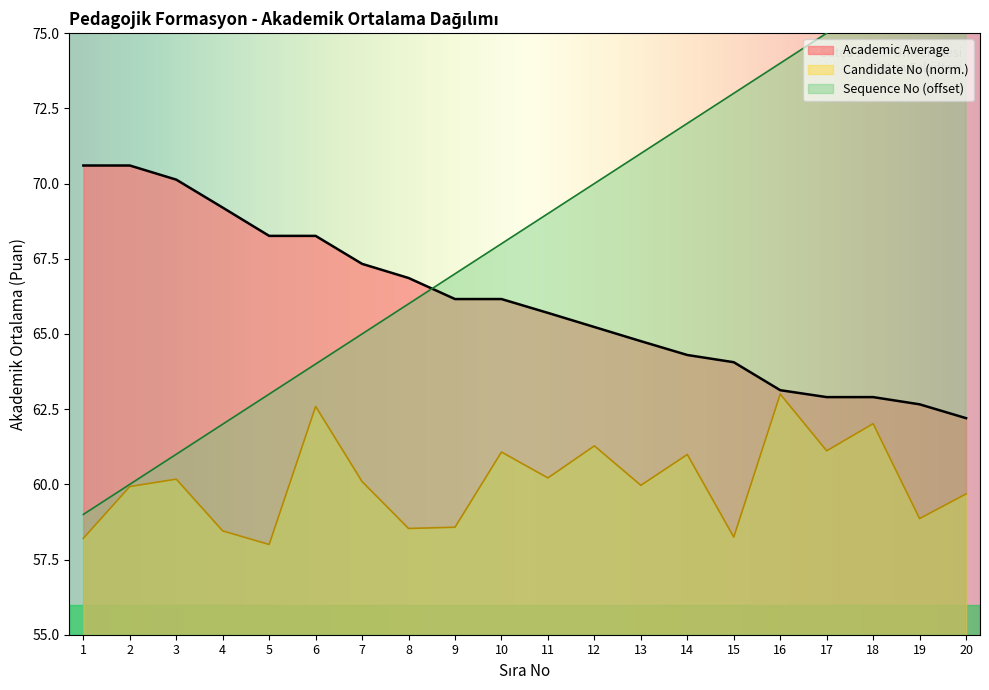

True or false: Candidate No (scaled) and Academic Average intersect in this chart.

False